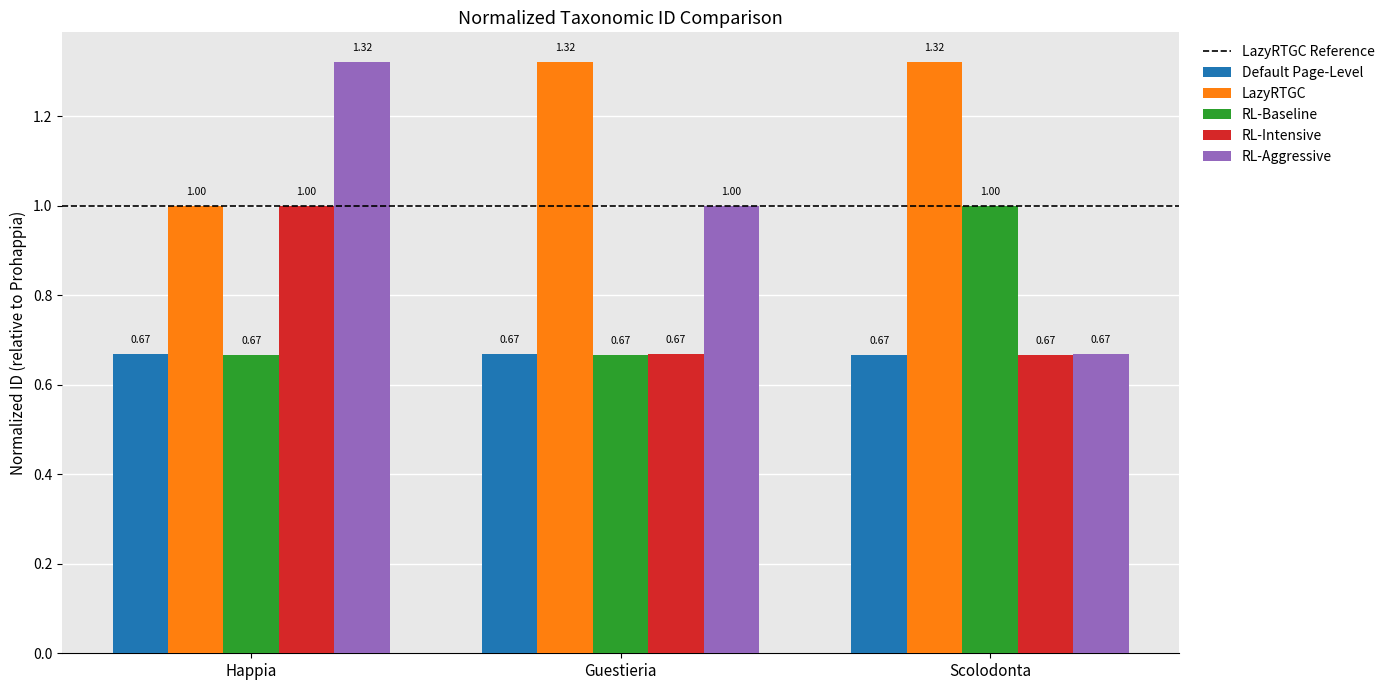

At which label does LazyRTGC reach its minimum?

Happia